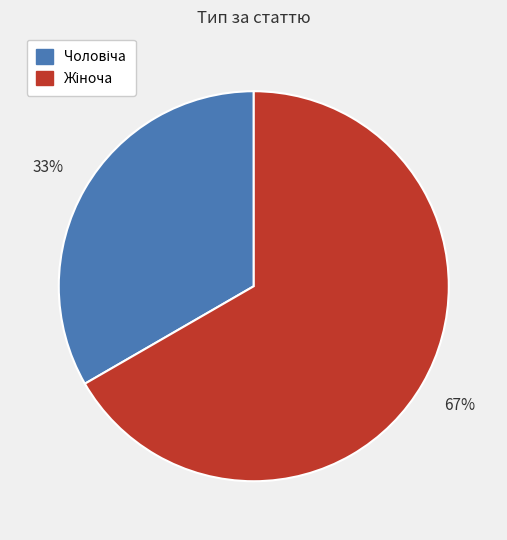

How many slices are in this pie chart?

2